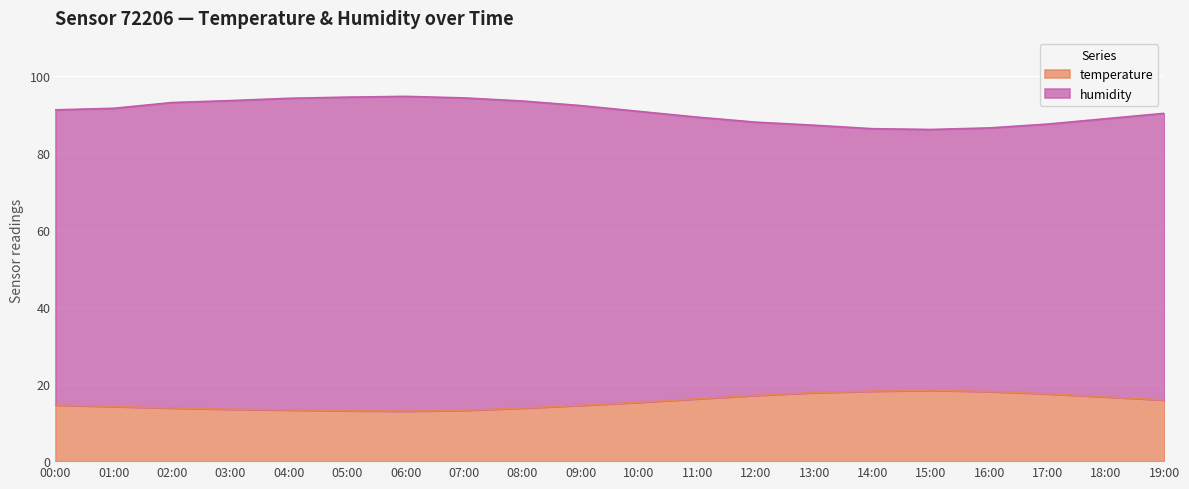

What is the difference between the temperature values at 05:00 and 07:00?

0.1